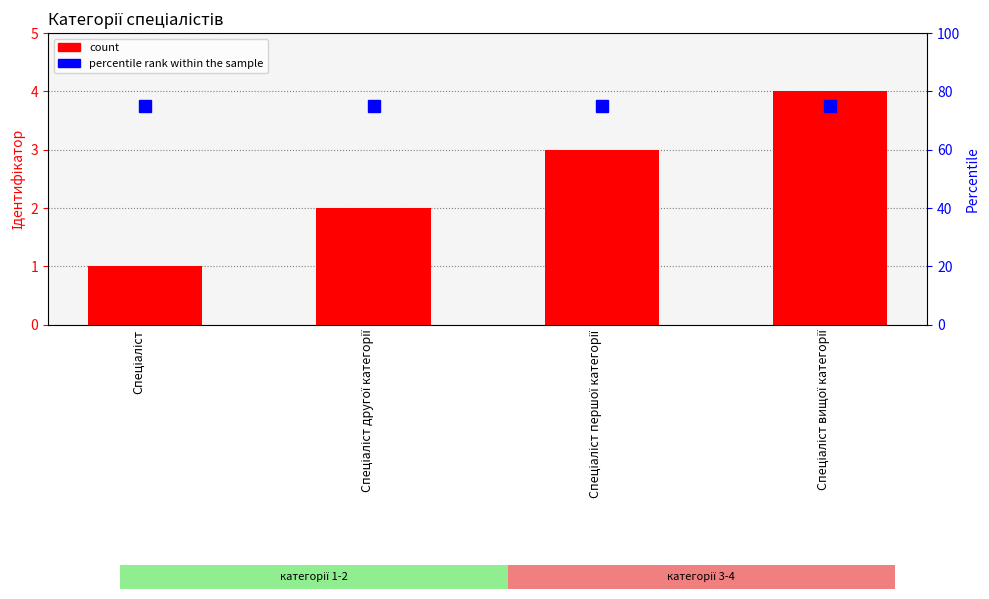

Reading left to right, what are all the values shown in this chart?

count: 1	2	3	4
percentile rank within the sample: 75	75	75	75